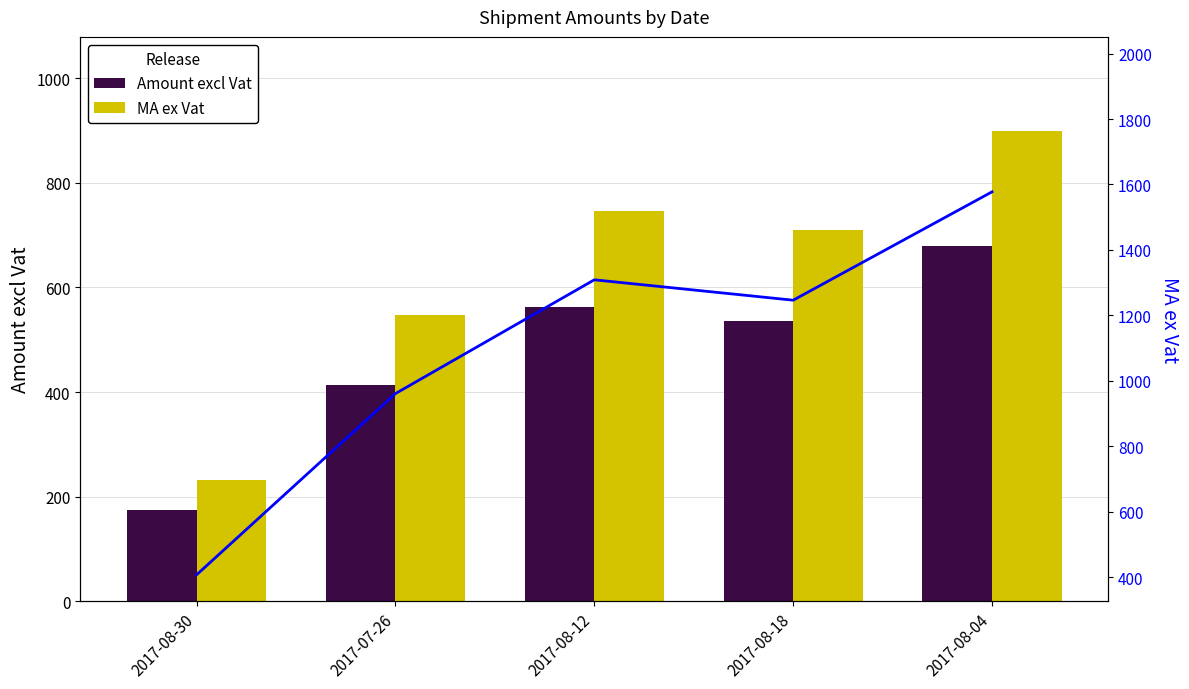

What is the spread (max minus min) of values at 2017-07-26?

547.9